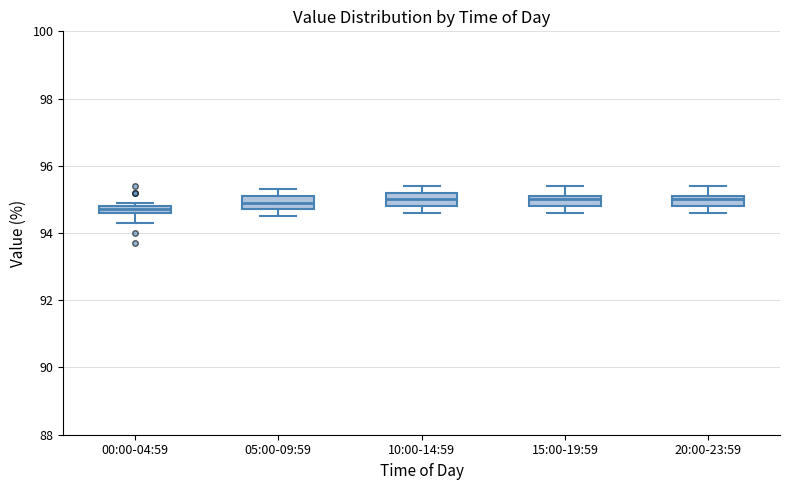

Which box's median line is the lowest?

00:00-04:59